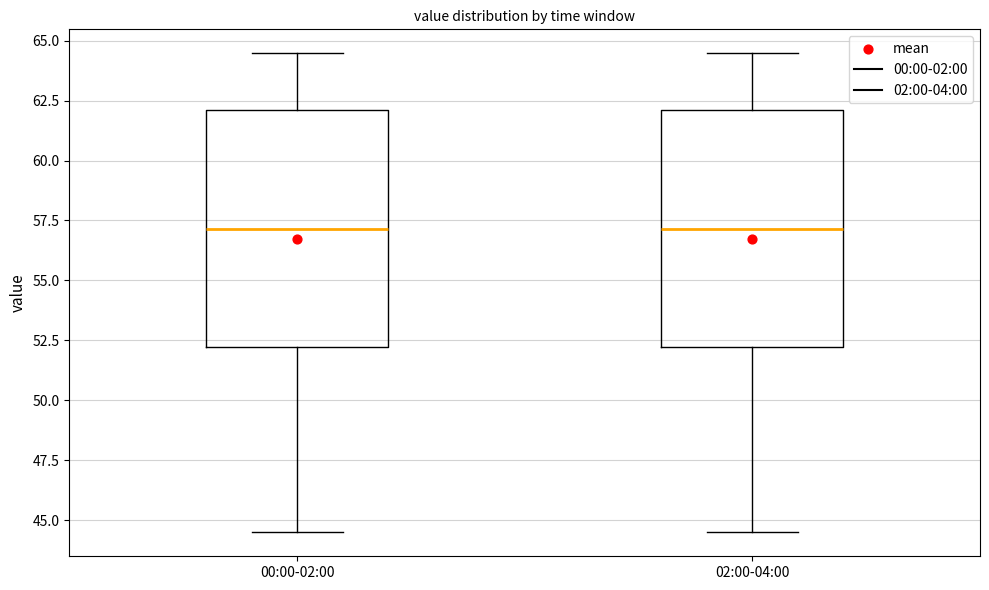

Where does the upper whisker of the box for 02:00-04:00 end on the y-axis? The values are not printed on the chart, so give them approximately, as read against the axis.

64.5